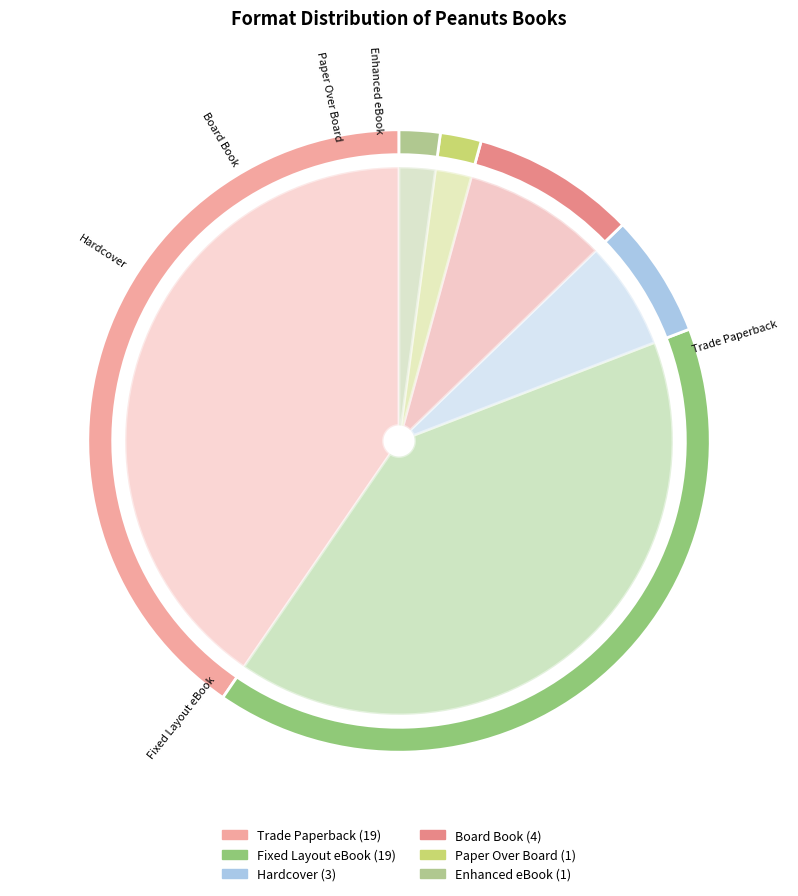

The Trade Paperback slice represents 40% of the pie. True or false?

True